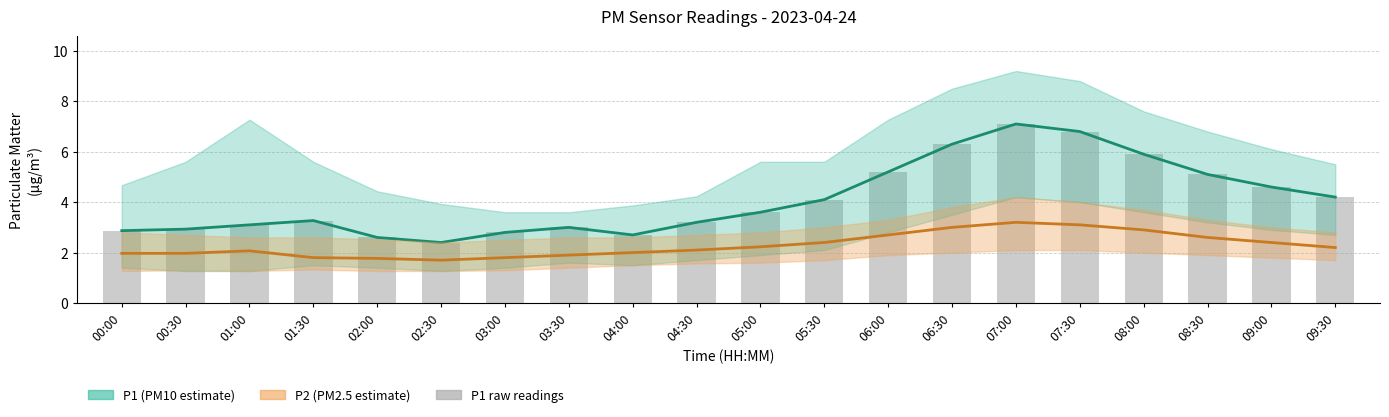

Rank the series by their maximum value, from lowest to highest.

P2, P1, P1 raw